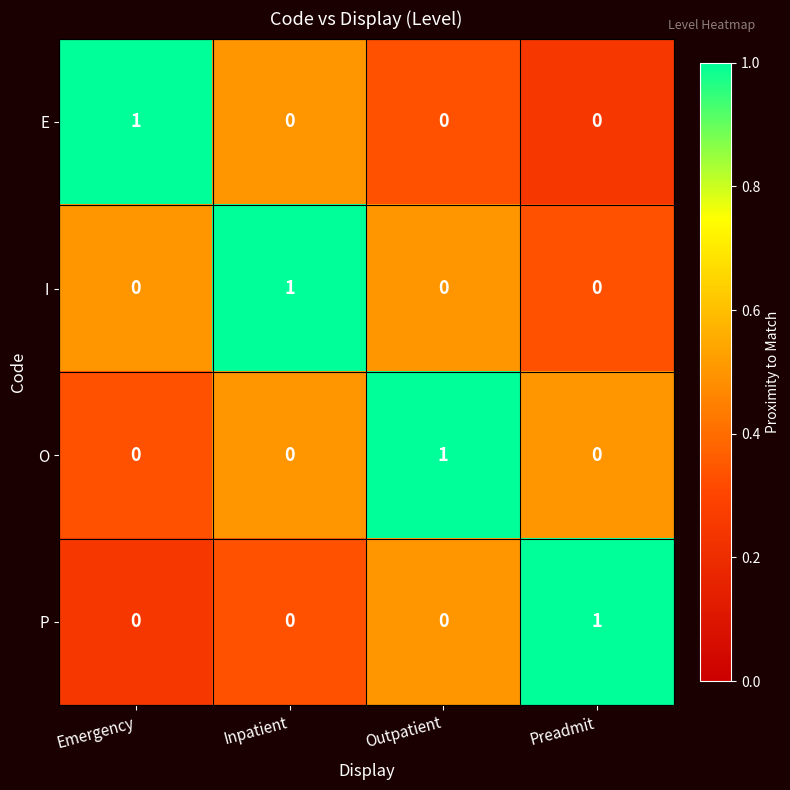

How many O values are between 0 and 1?

4